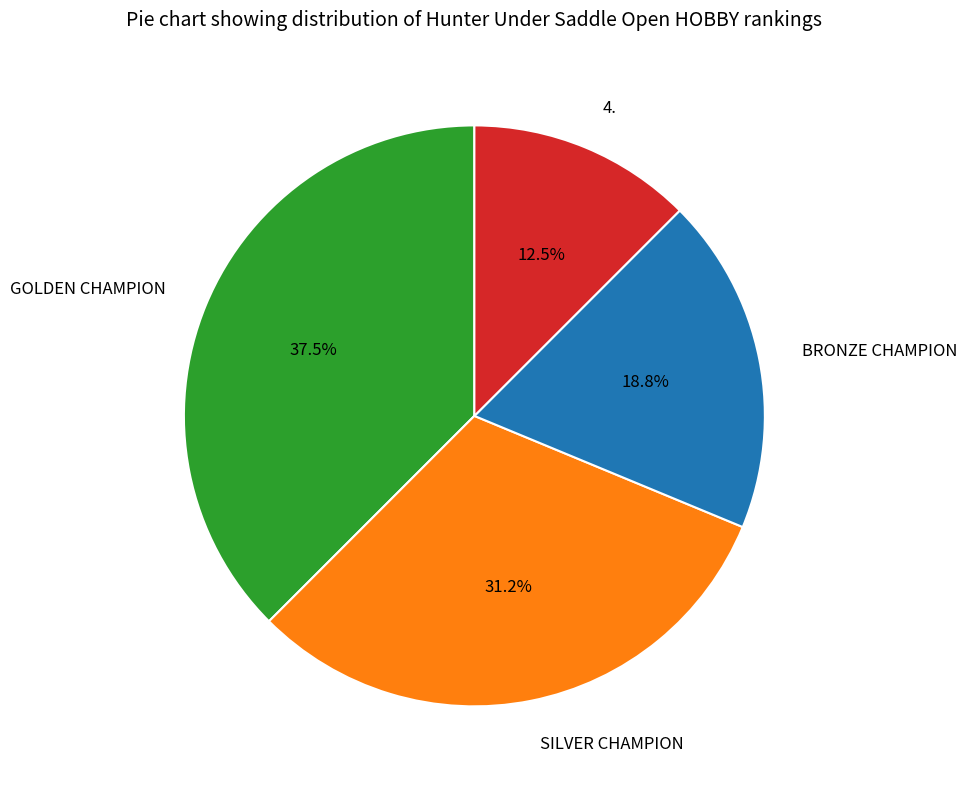

What percentage is NOT represented by BRONZE CHAMPION?

81.2%